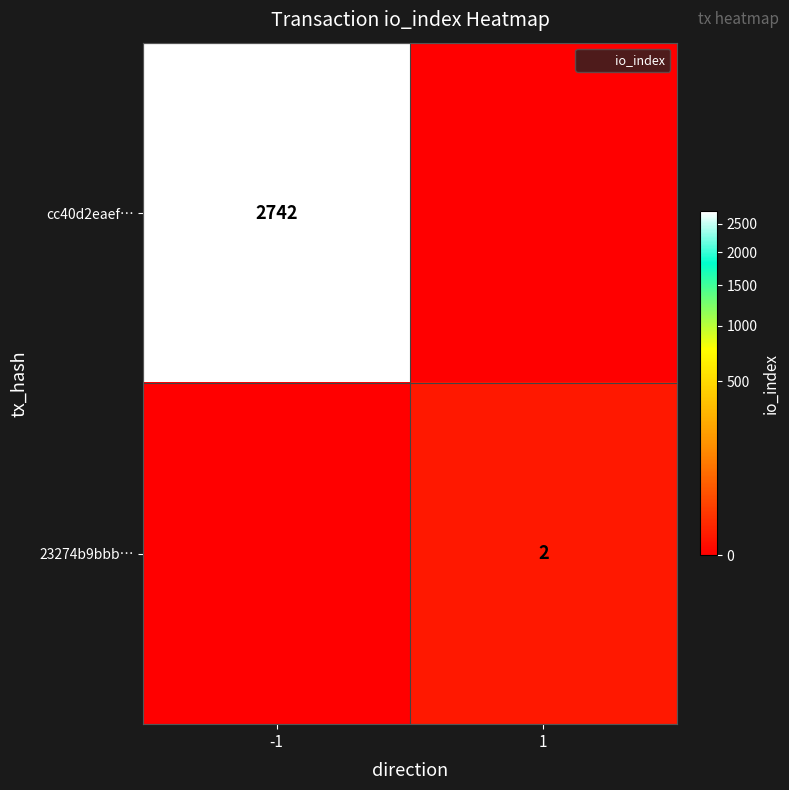

The value of 23274b9bbb… at 1 is 1. True or false?

False